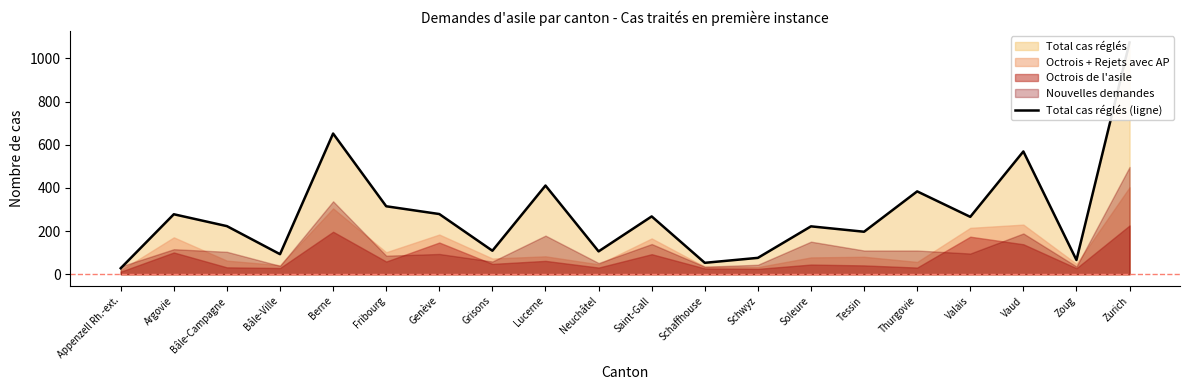

Which category has the lowest value across all series?

Appenzell Rh.-ext.